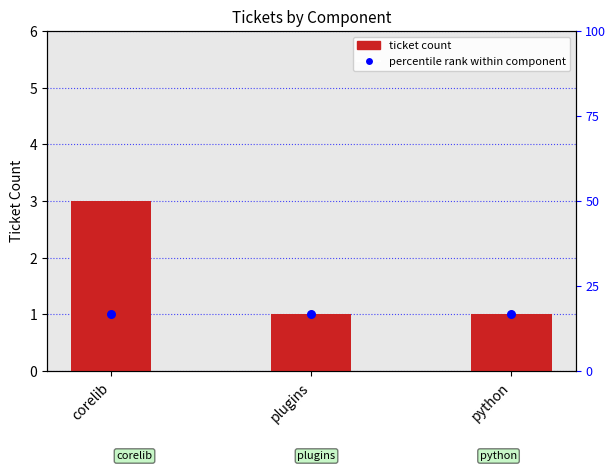

Is the value of ticket count at corelib greater than the value of percentile rank within component at python?

Yes